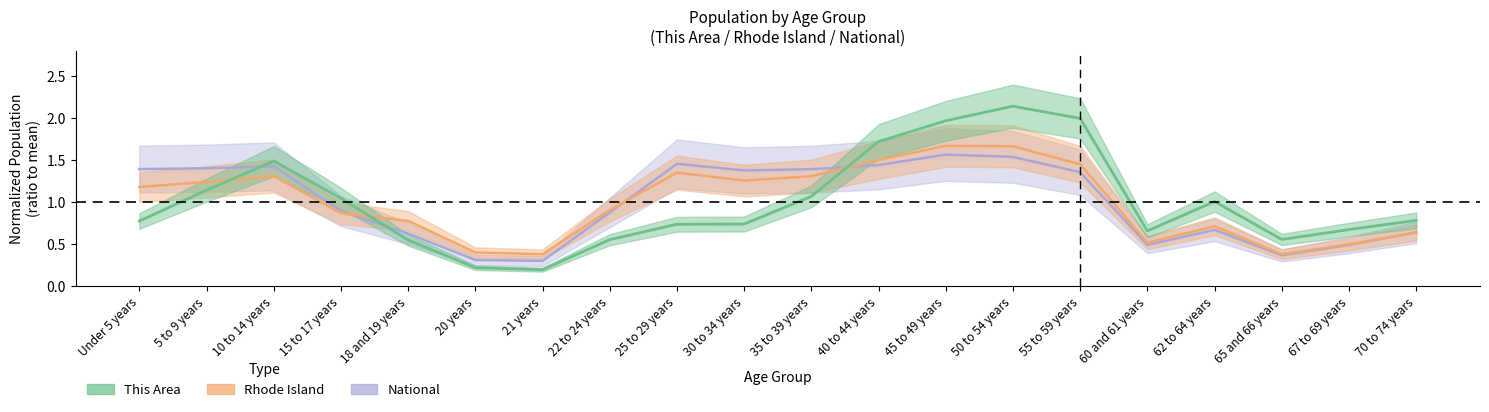

What is the minimum value for Rhode Island?

0.4